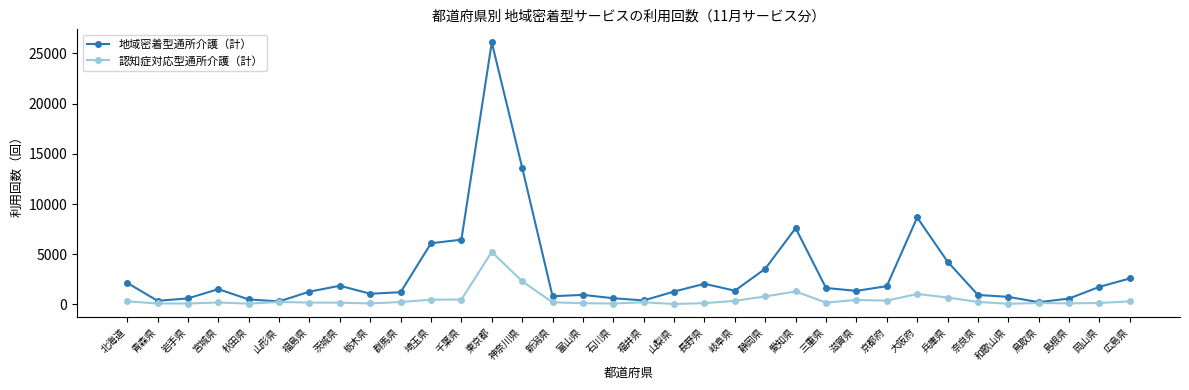

Is it true that 地域密着型通所介護（計） equals 1531 at 宮城県?

True